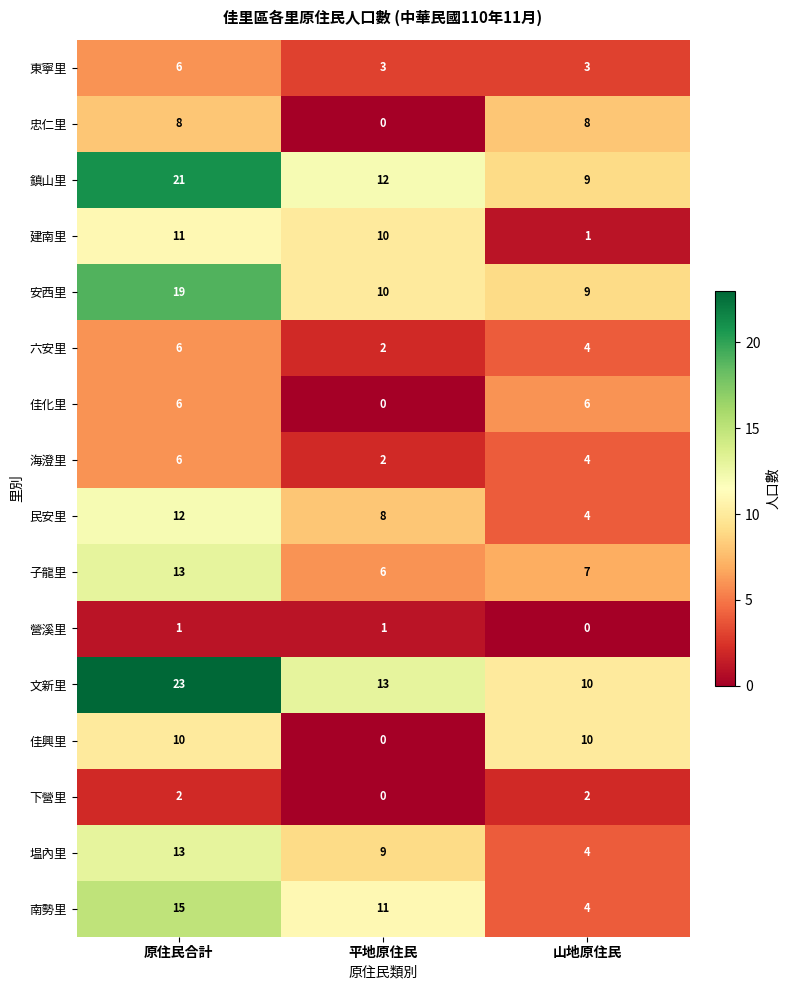

At which label is 海澄里 closest to 4?

山地原住民